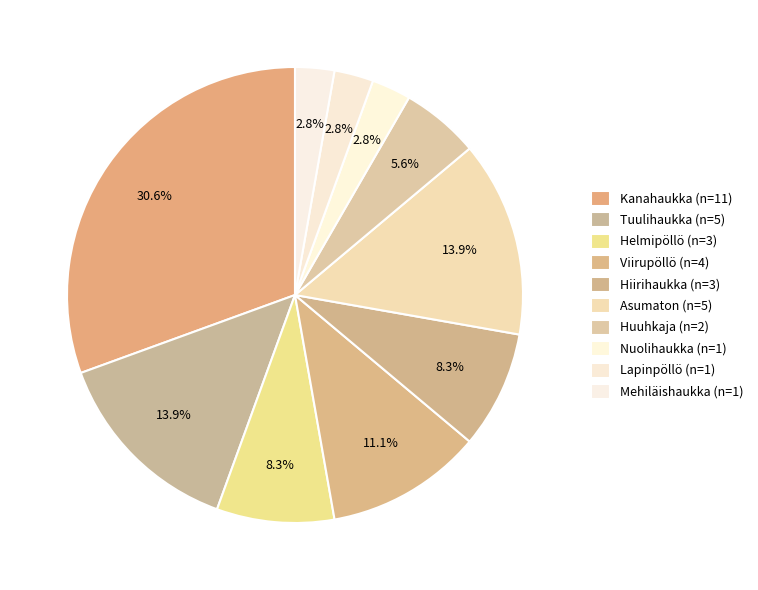

Which has a higher value, Helmipöllö or Kanahaukka?

Kanahaukka